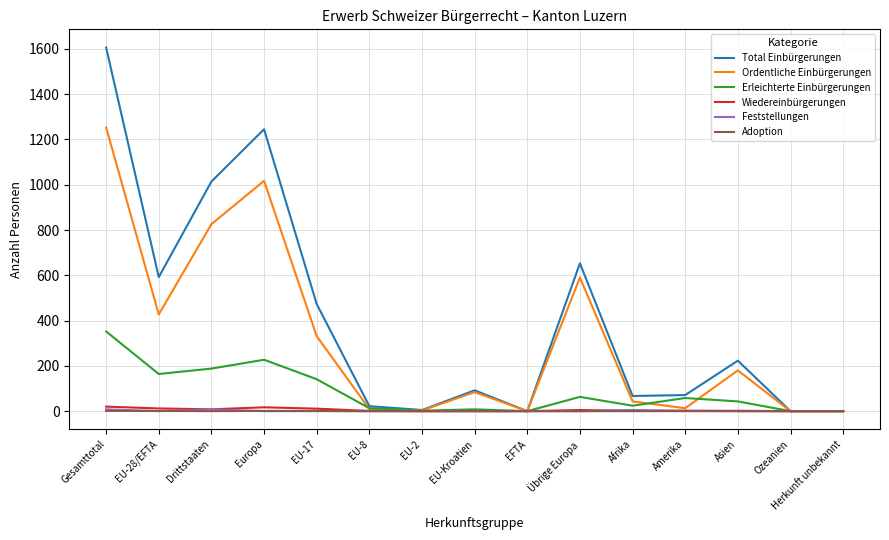

Is the value of Ordentliche Einbürgerungen at Gesamttotal greater than the value of Total Einbürgerungen at Asien?

Yes